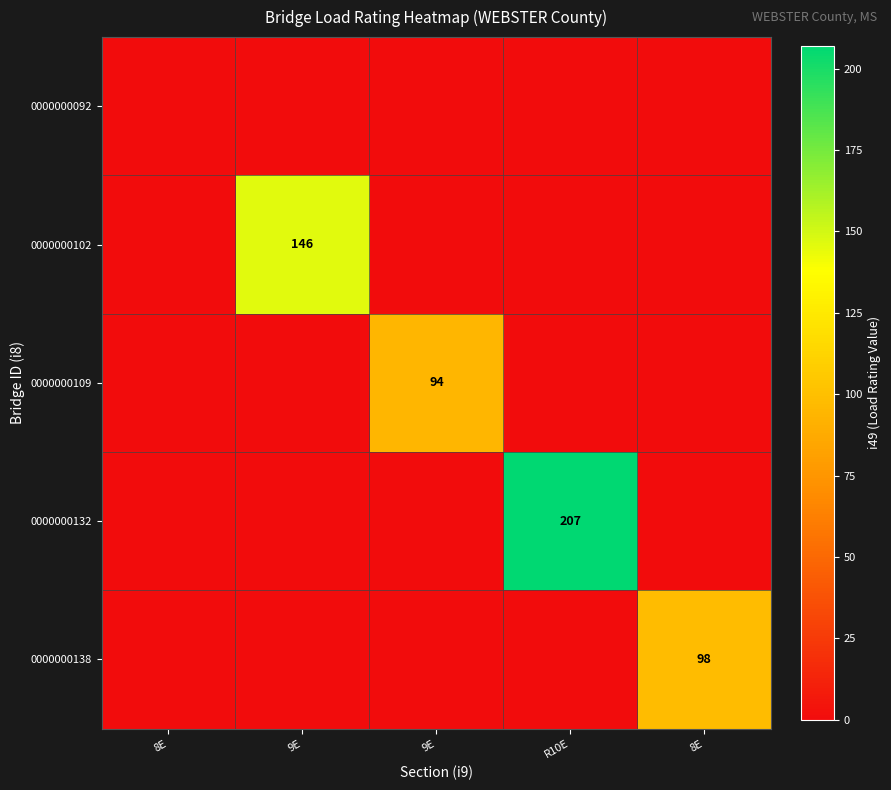

Between 9E and 9E, which series saw the biggest shift?

0000000102